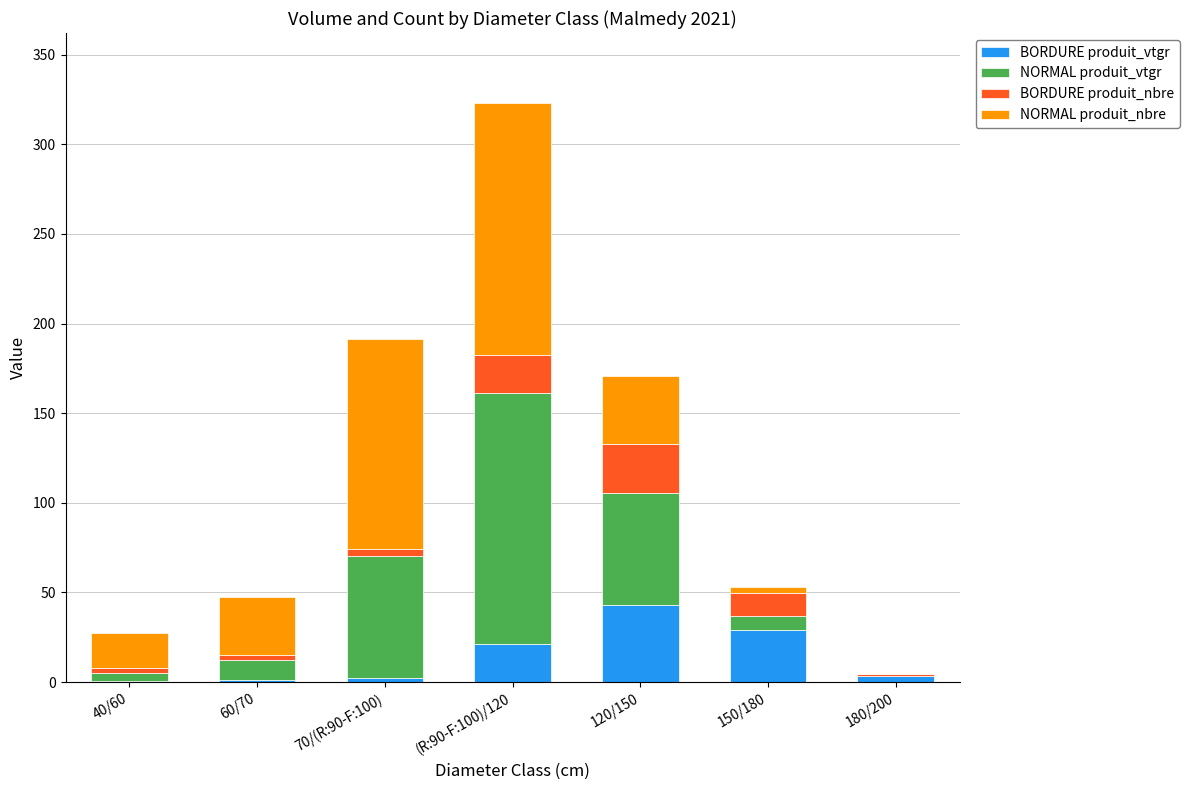

What is the sum of the BORDURE produit_vtgr values at 120/150 and (R:90-F:100)/120?

64.3